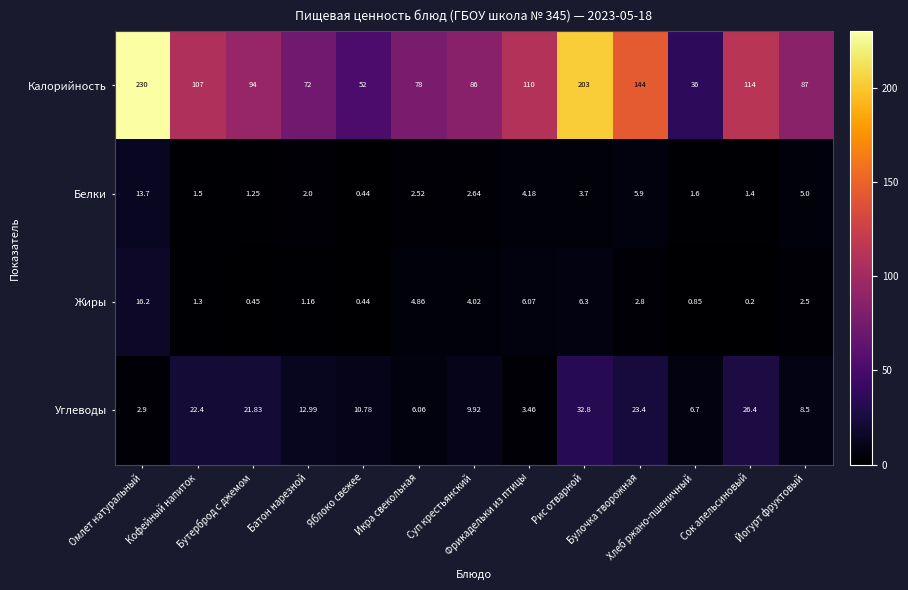

Which series has the largest total across all categories?

Калорийность